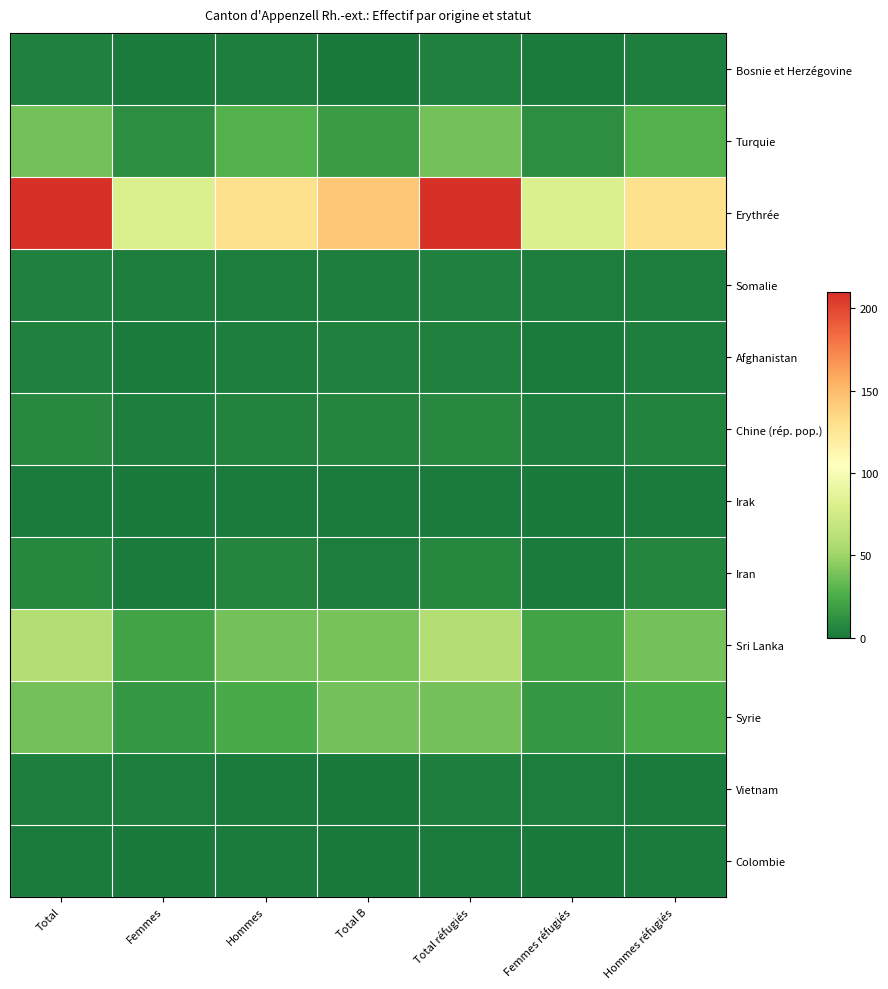

What is the maximum value shown in the chart?

210